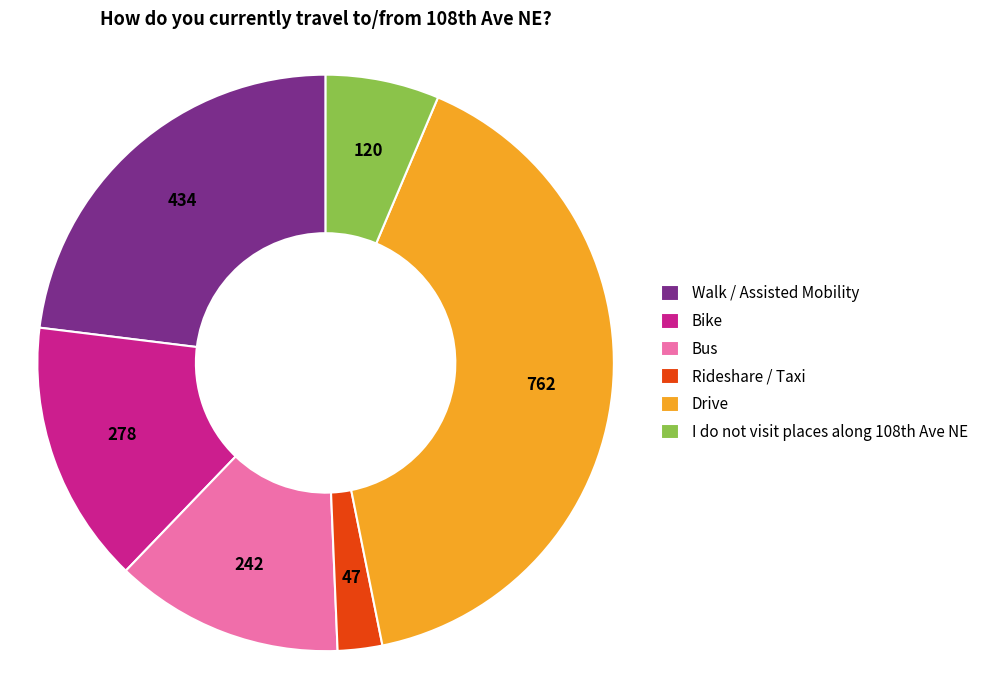

Which has a higher value, Bus or Bike?

Bike